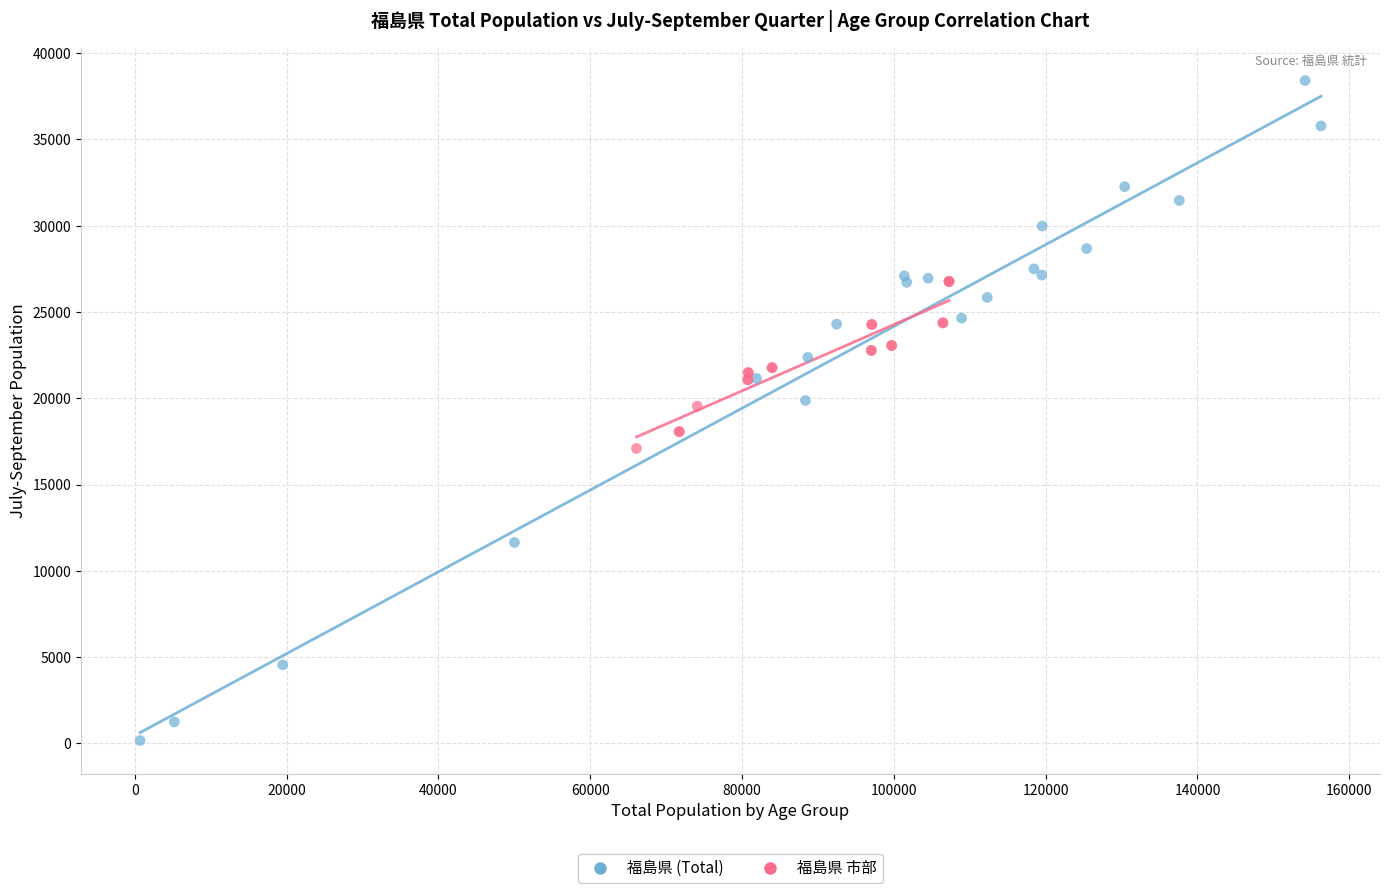

Which series contains the lowest Y value?

福島県 (Total)